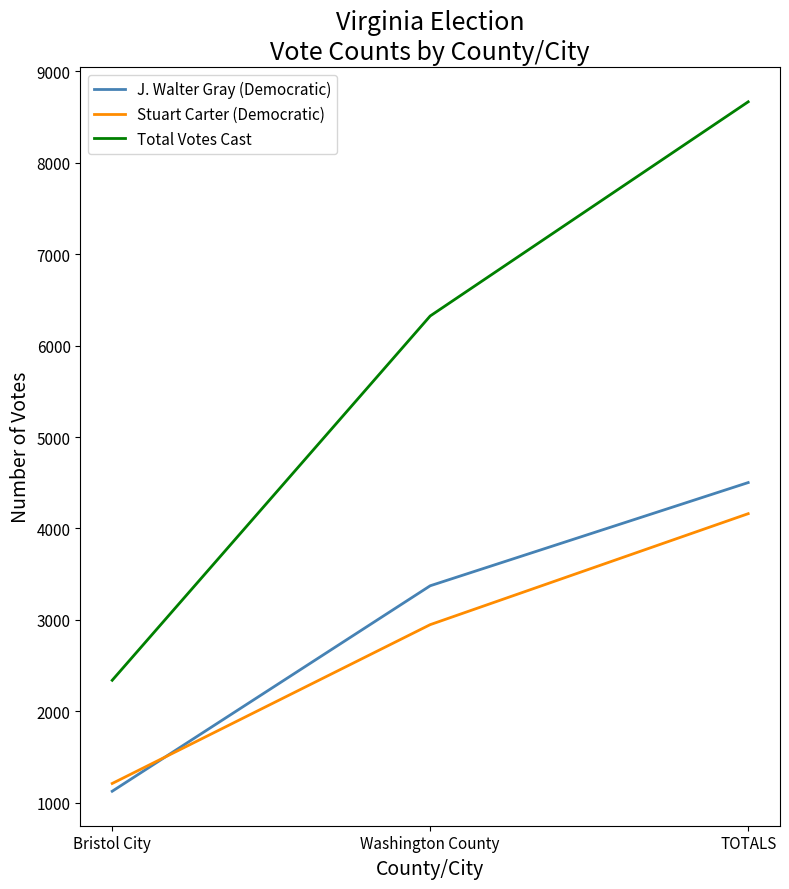

Rank the series by their maximum value, from highest to lowest.

Total Votes Cast, J. Walter Gray (Democratic), Stuart Carter (Democratic)